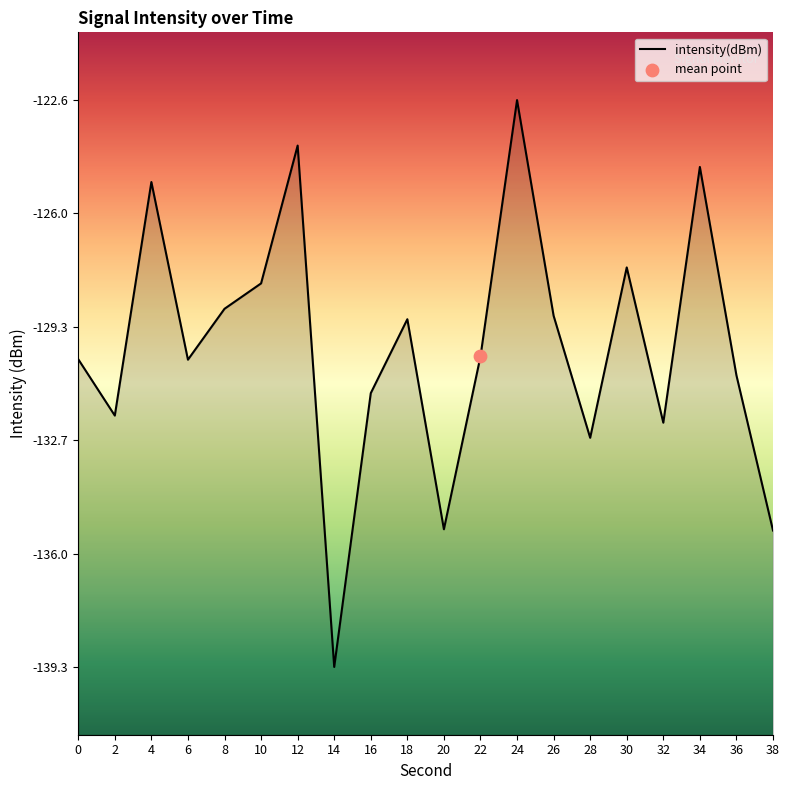

Between 6 and 36, which is larger?

6